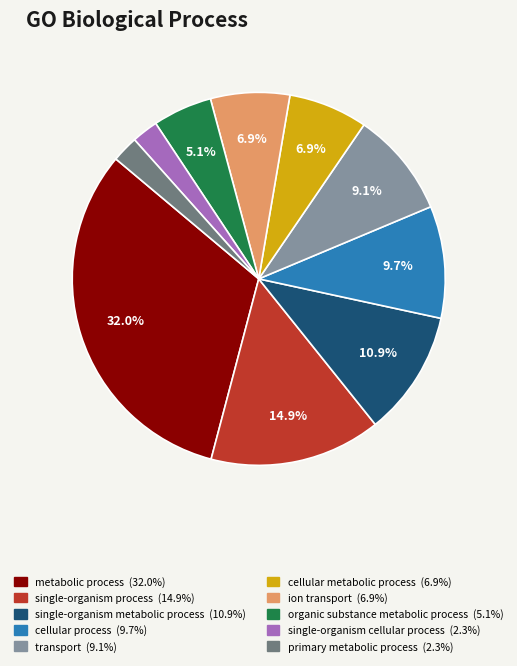

To the nearest percent, what is the difference between the largest and smallest slice percentages?

30%